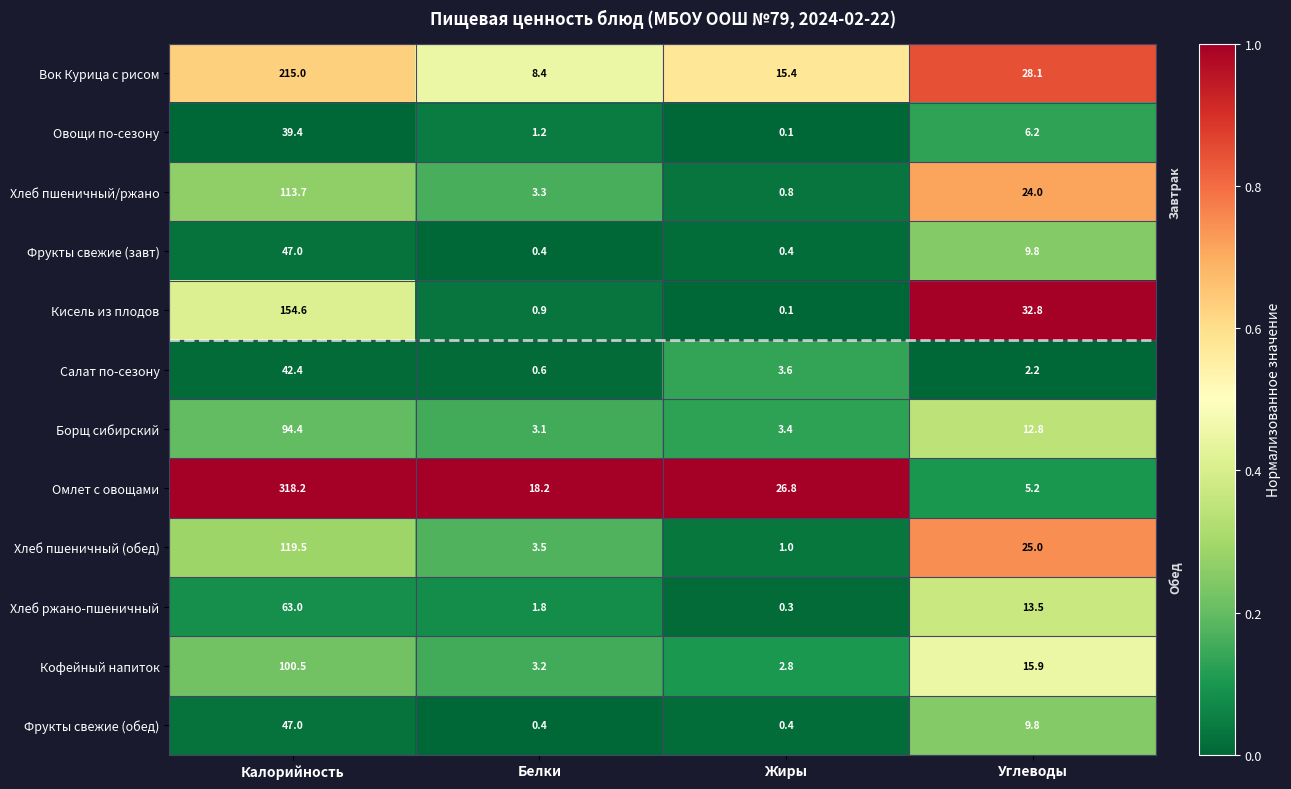

At which label does Хлеб ржано-пшеничный first exceed 13?

Калорийность